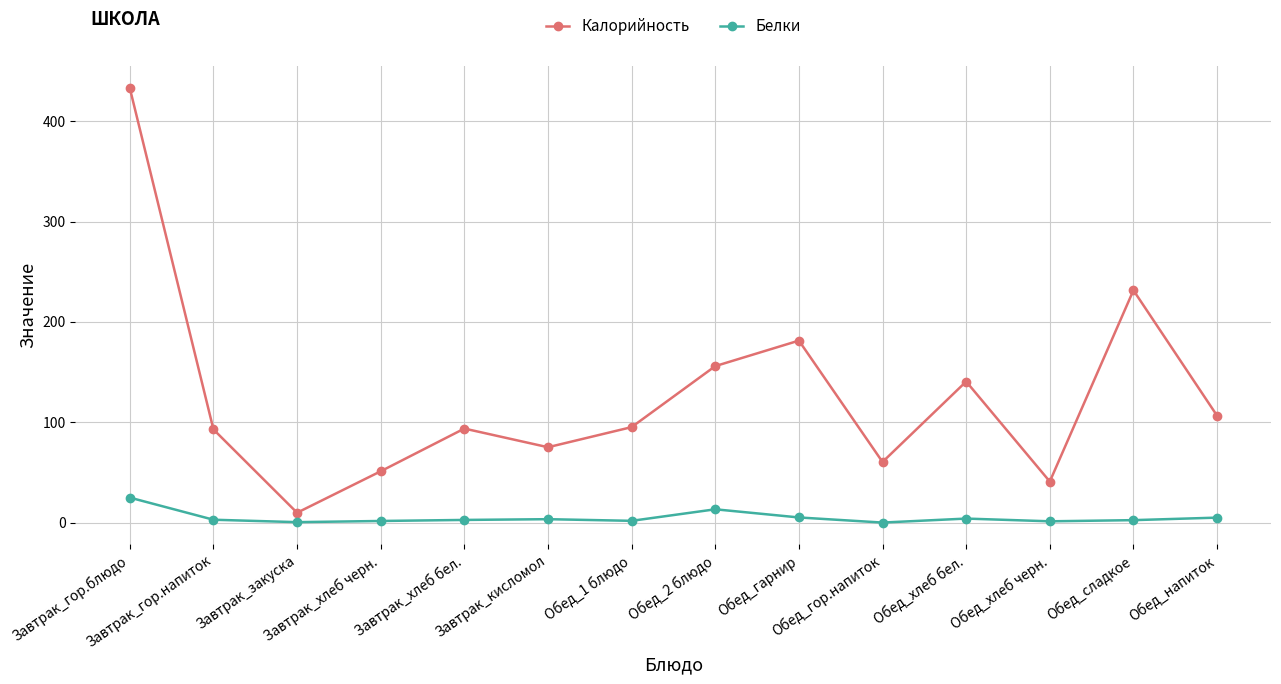

What is the average value of the Белки series?

5.0